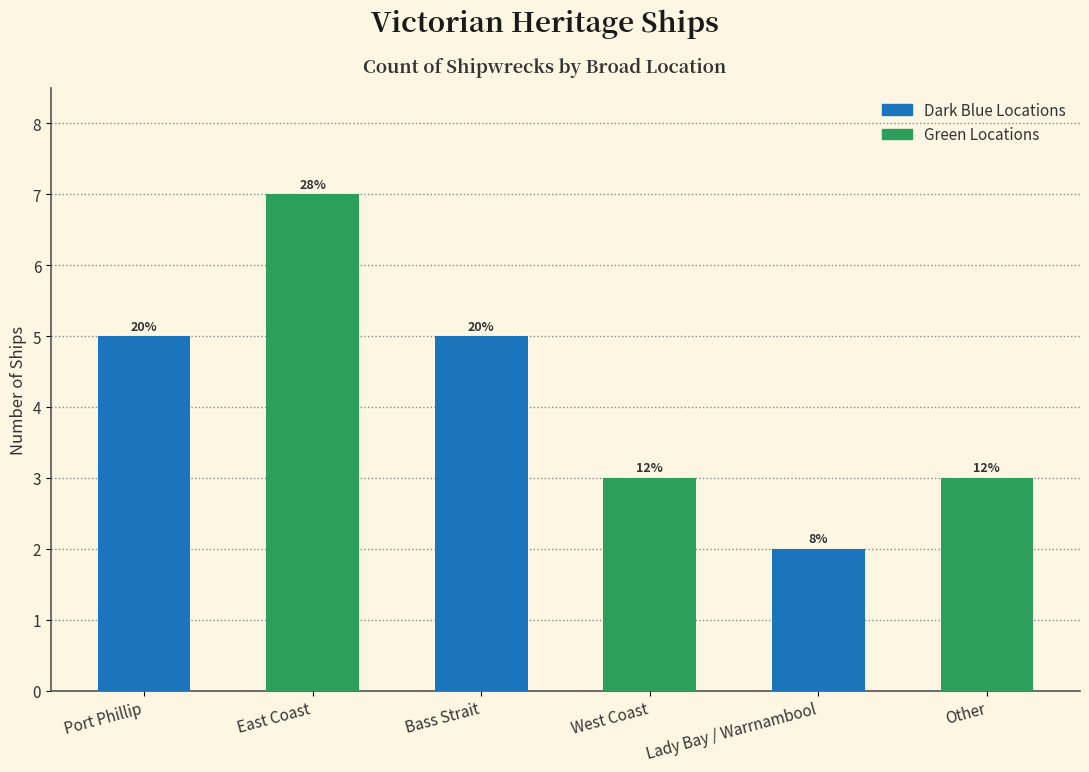

Are the bars horizontal?

No